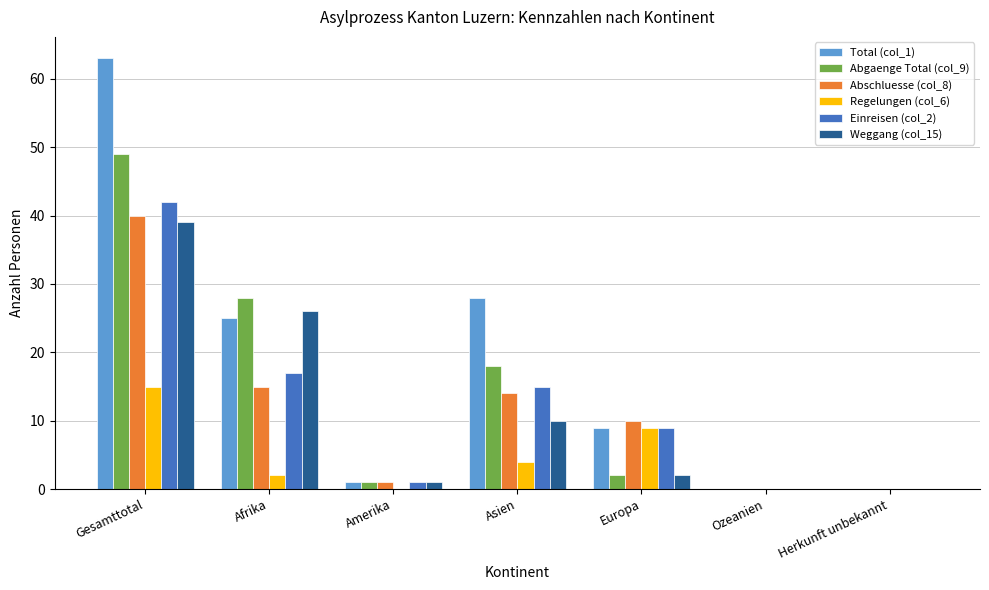

What are all the series names shown in the legend?

Total (col_1), Abgaenge Total (col_9), Abschluesse (col_8), Regelungen (col_6), Einreisen (col_2), Weggang (col_15)